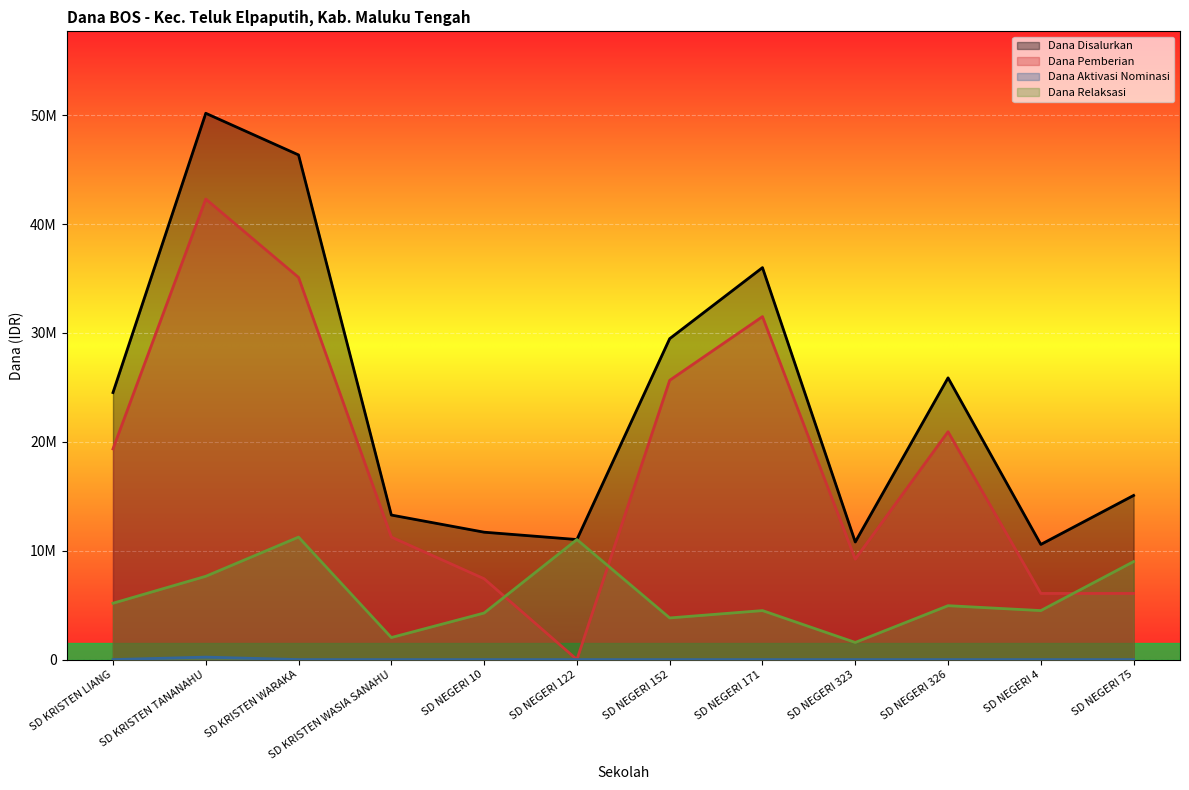

Does the chart display data point markers on the line(s)?

No